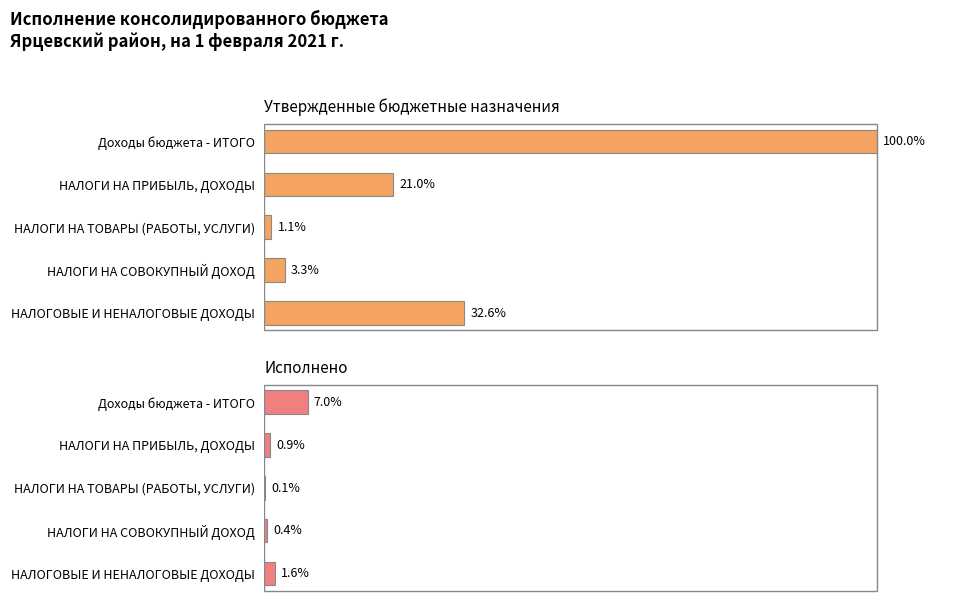

Rank the series by their maximum value, from lowest to highest.

Исполнено, Утвержденные бюджетные назначения